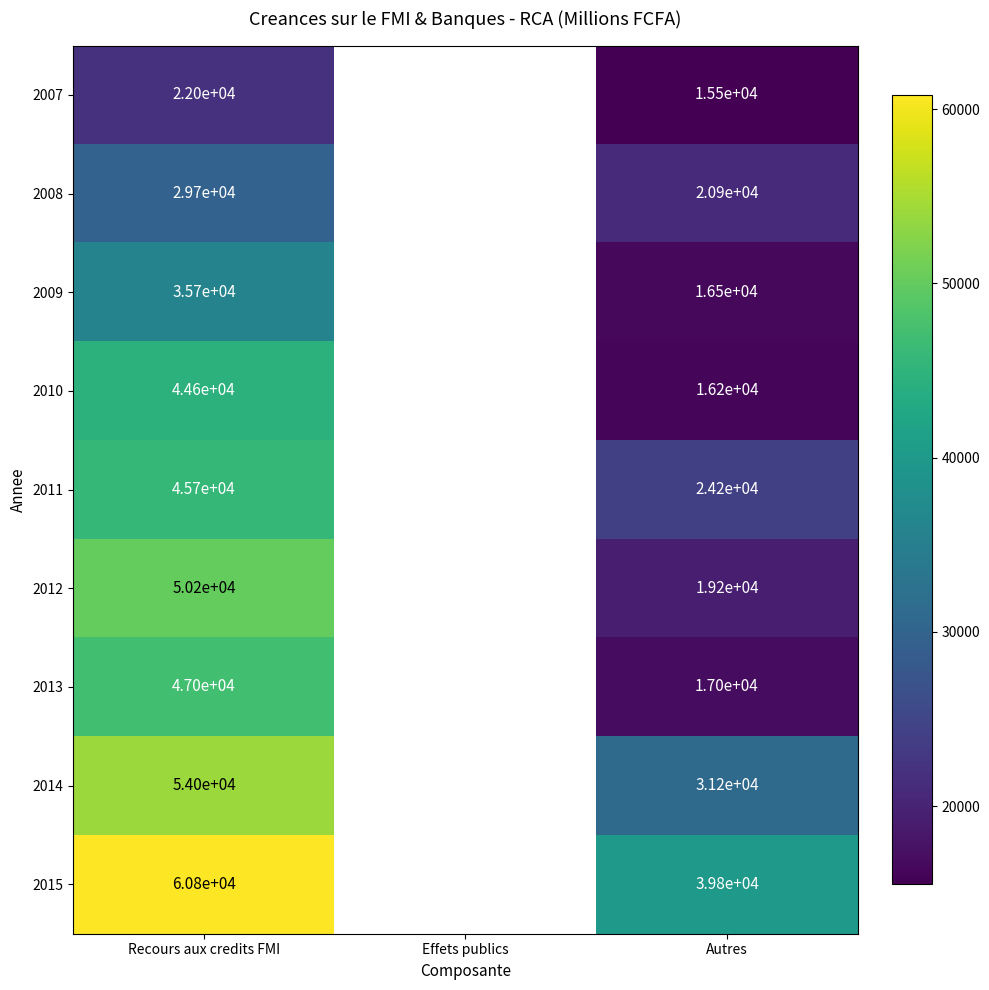

Which series changed the most between Recours aux credits FMI and Autres?

2012